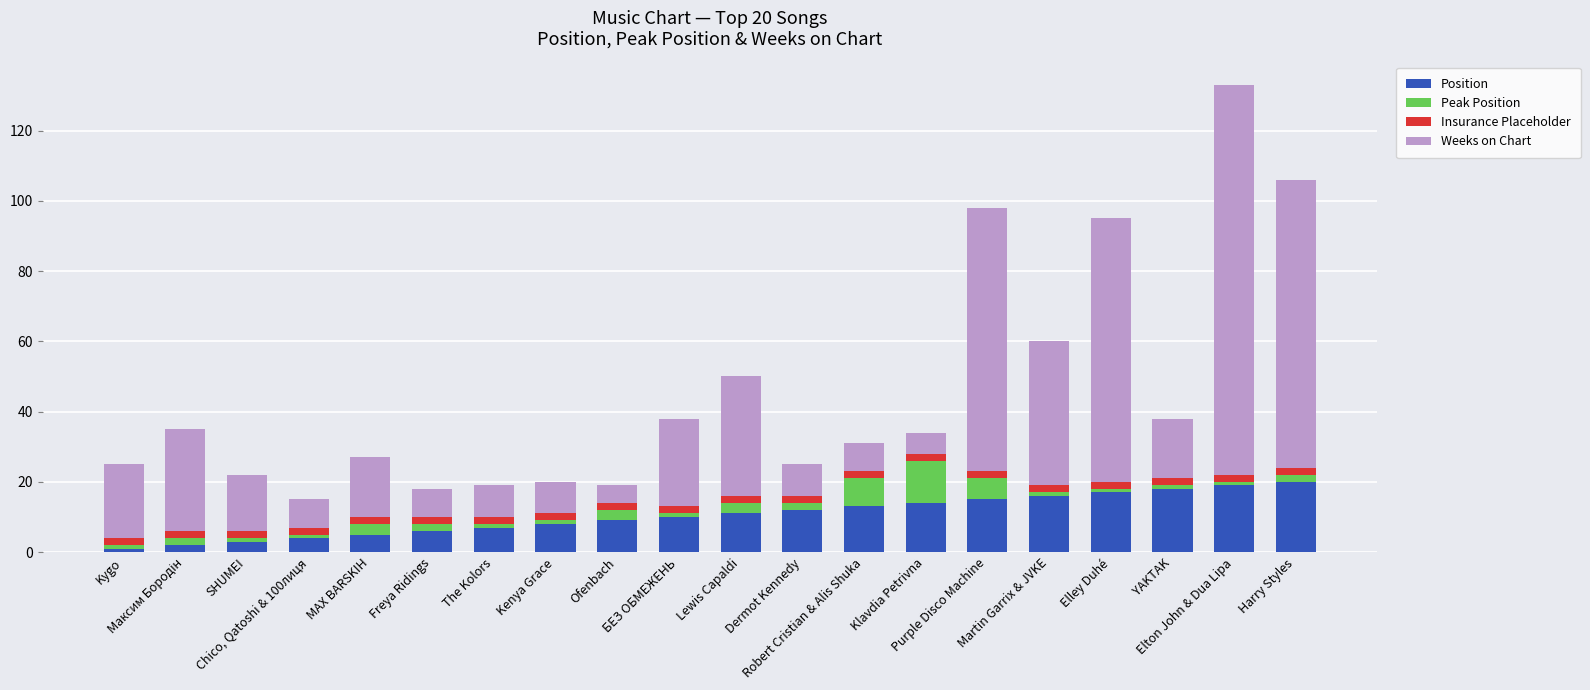

The Position series shows 15 at Purple Disco Machine. True or false?

True